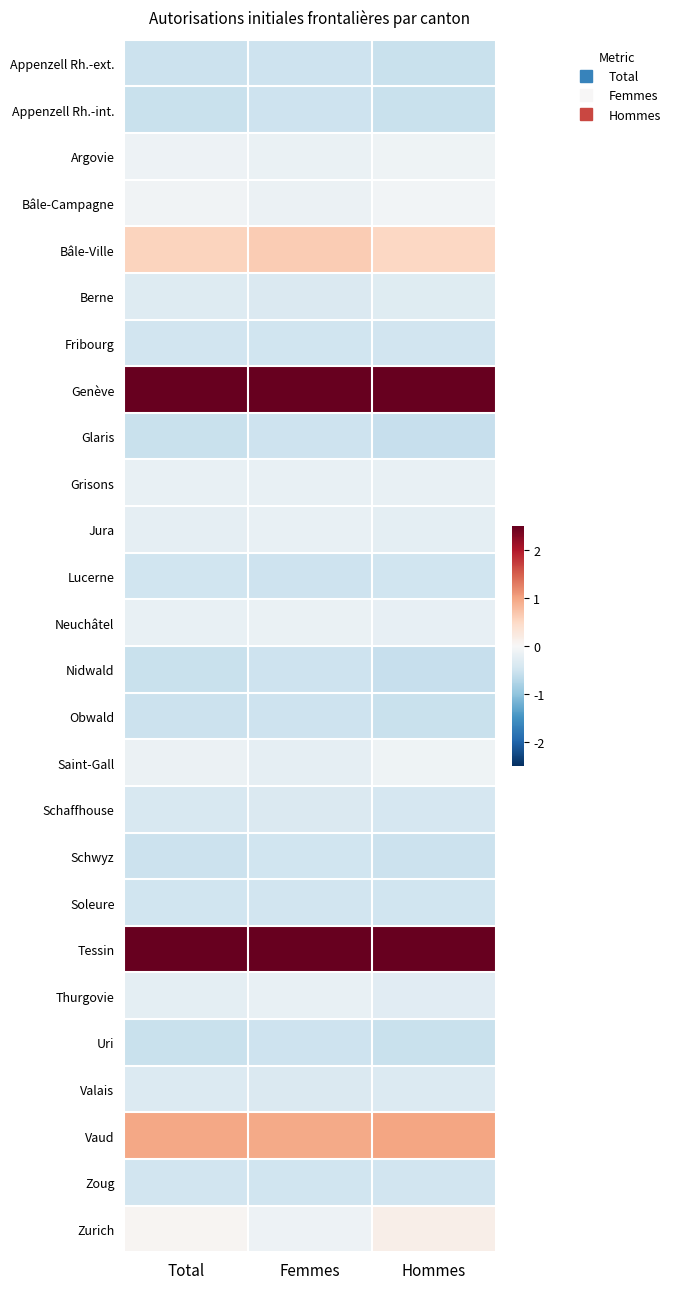

At how many categories does at least one series exceed 3?

3